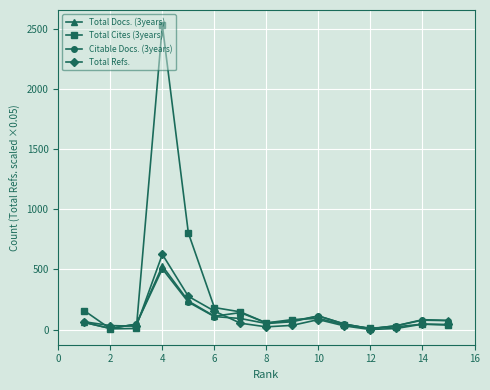

What is the value of the Citable Docs. (3years) point at the 14th from the left?

78.0